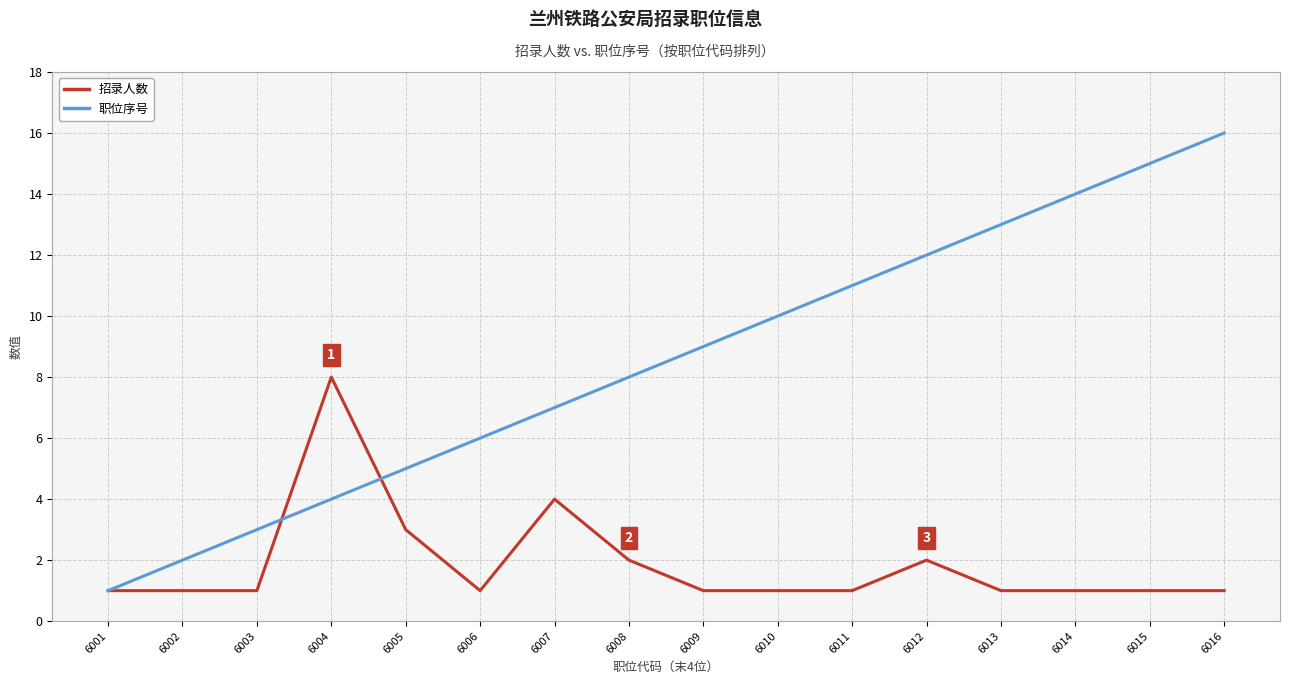

Between 6007 and 6015, which series saw the biggest shift?

职位序号